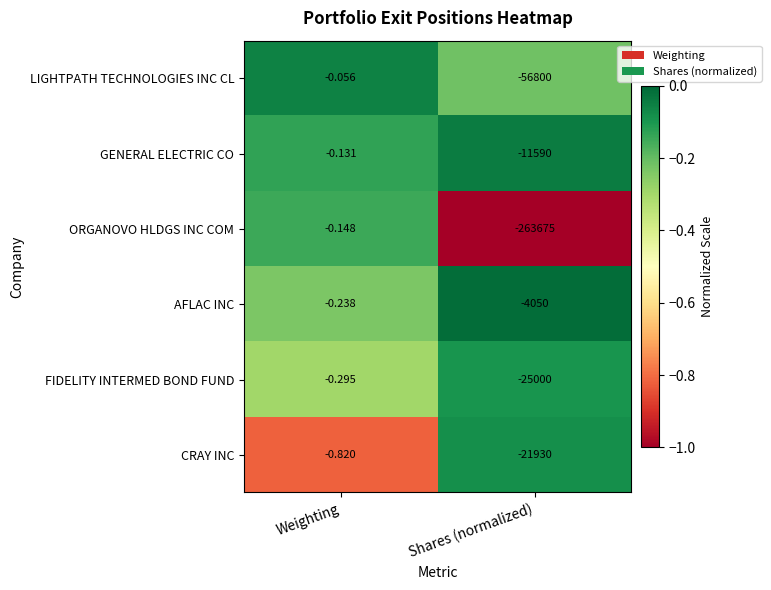

Which series has the widest spread of values?

ORGANOVO HLDGS INC COM